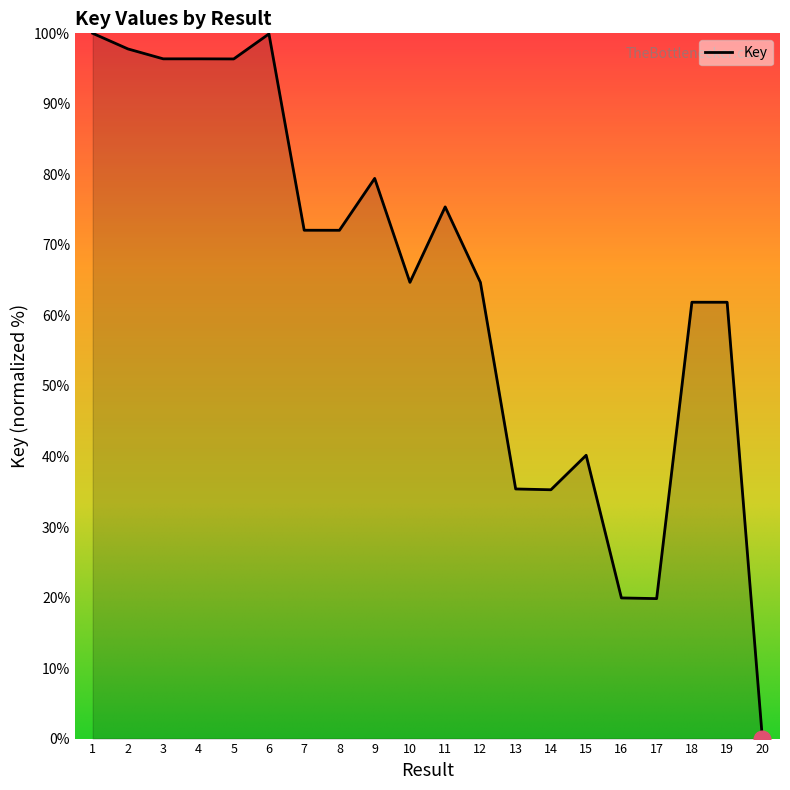

What is the change in value from 14 to 19?

+26.6